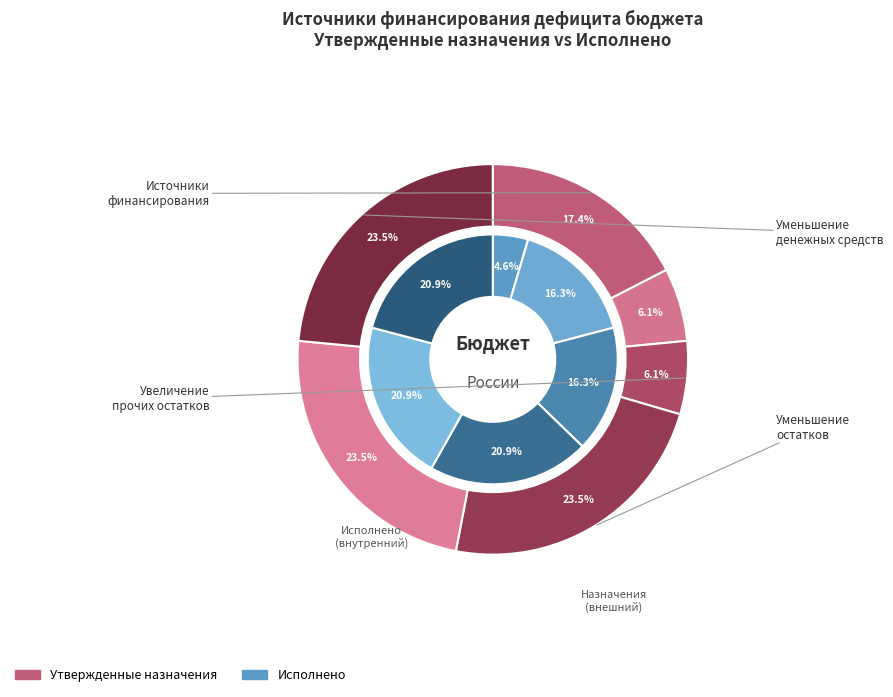

Count the number of slices in the pie.

6